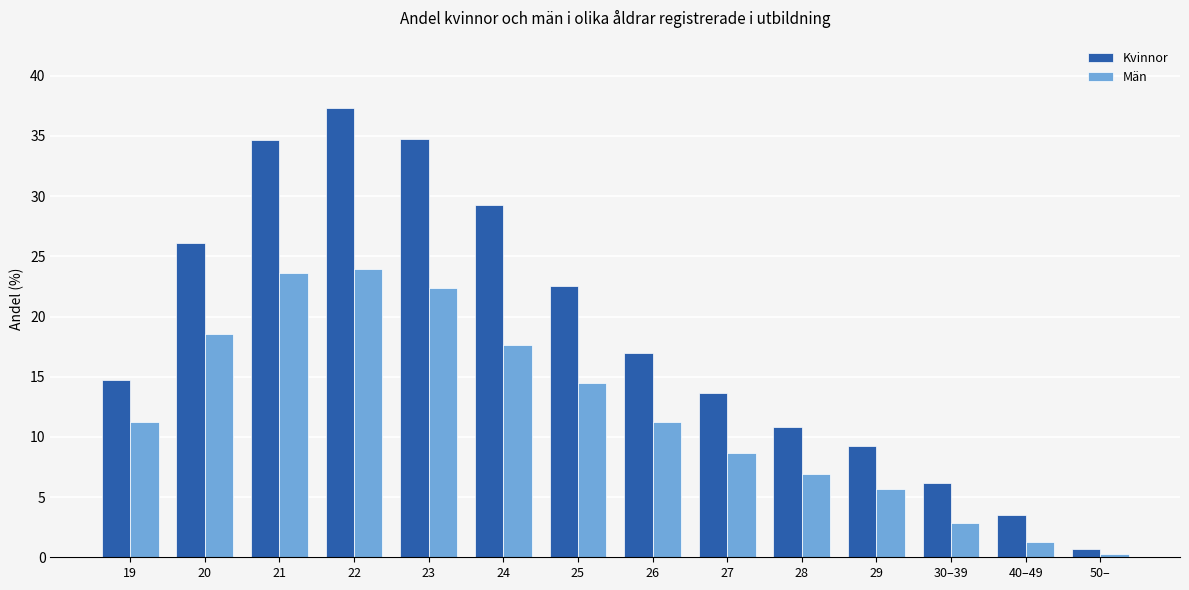

Rank the series by their average value, from highest to lowest.

Kvinnor, Män